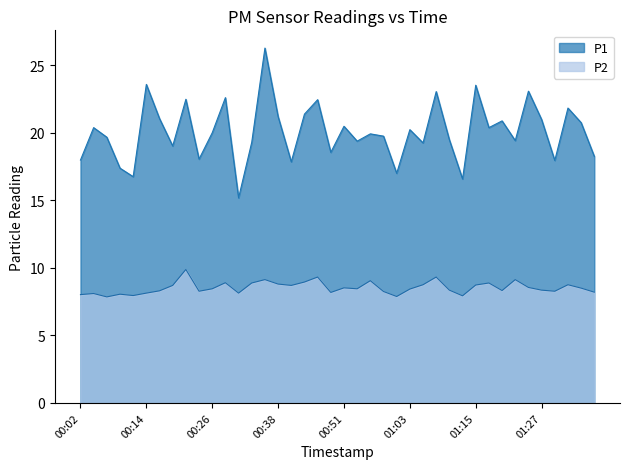

What is the difference between the second highest and minimum values in the P1 series?

8.4